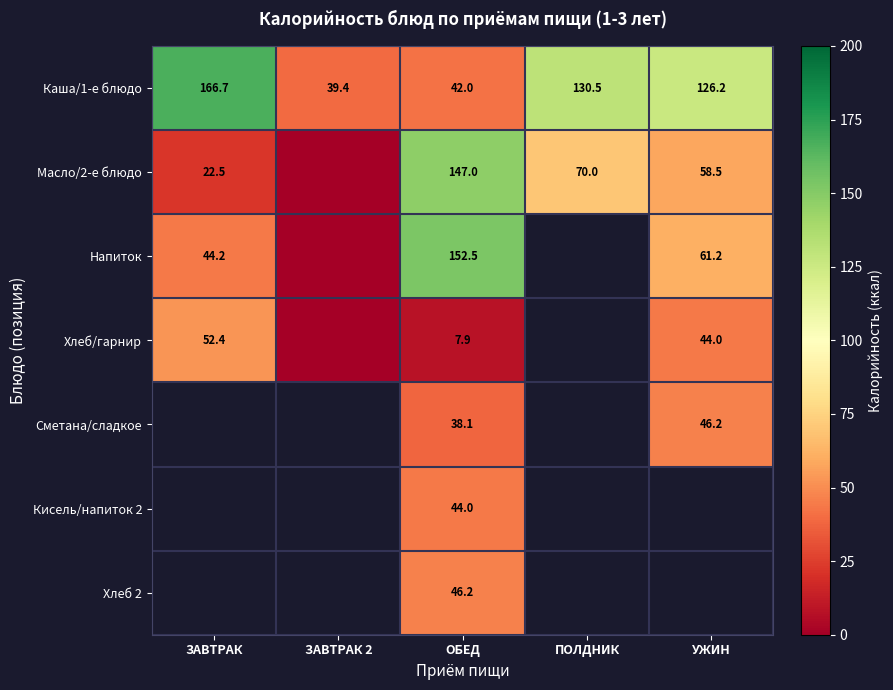

Is the value of Масло/2-е блюдо at ЗАВТРАК greater than the value of Каша/1-е блюдо at ЗАВТРАК 2?

No